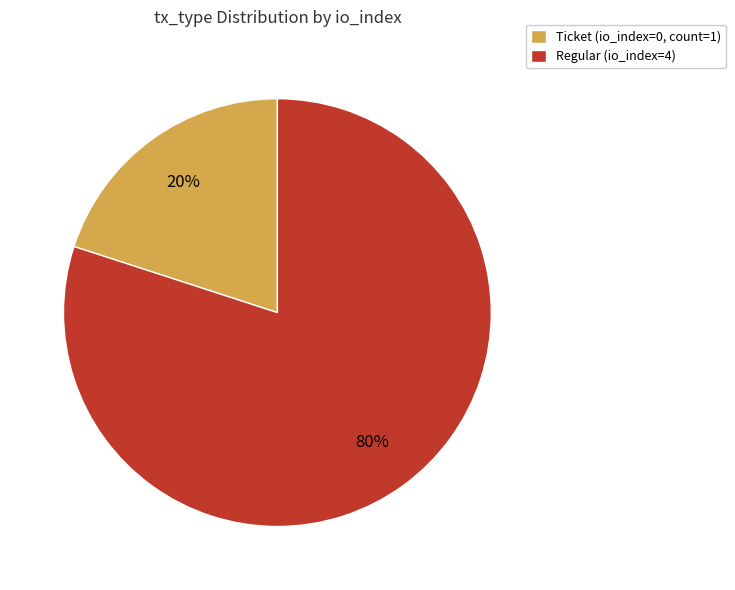

Between Regular (io_index=4) and Ticket (io_index=0, count=1), which is larger?

Regular (io_index=4)